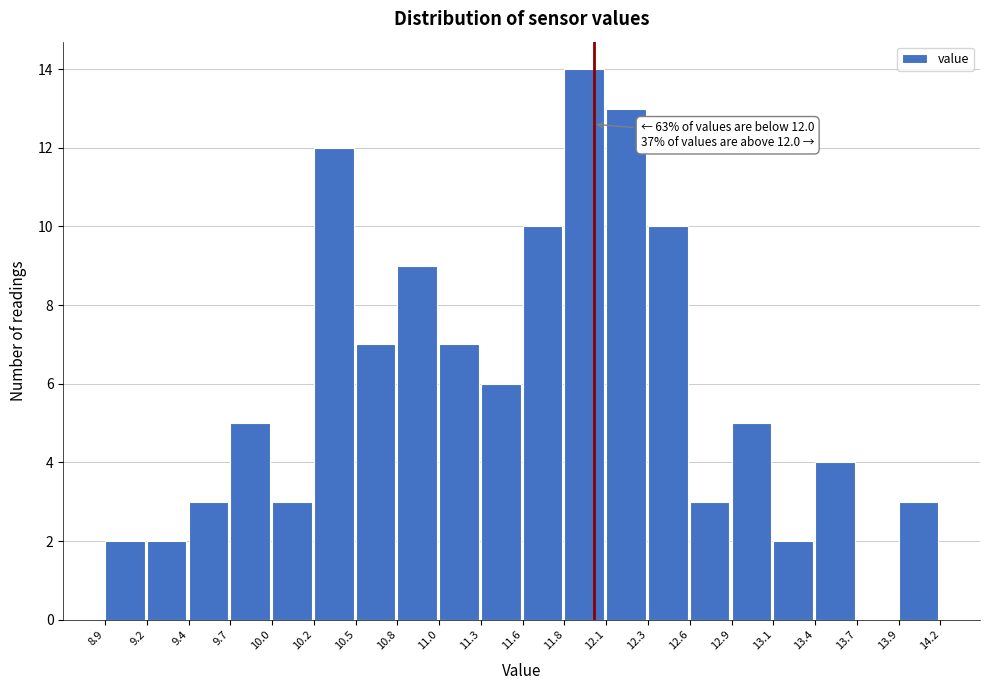

Which range on the x-axis has the tallest bar?

11.8 to 12.1